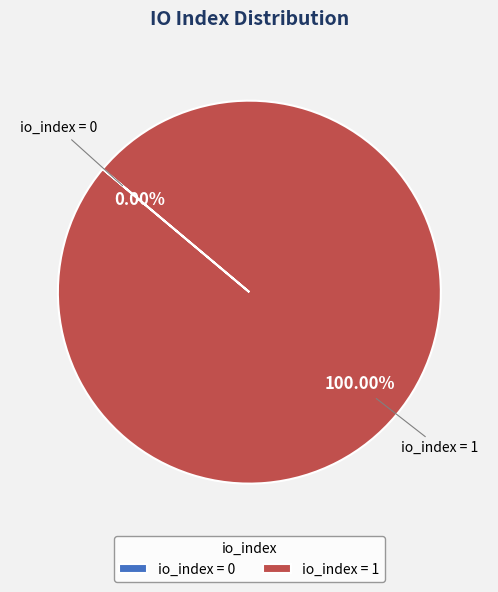

Count the number of slices in the pie.

2